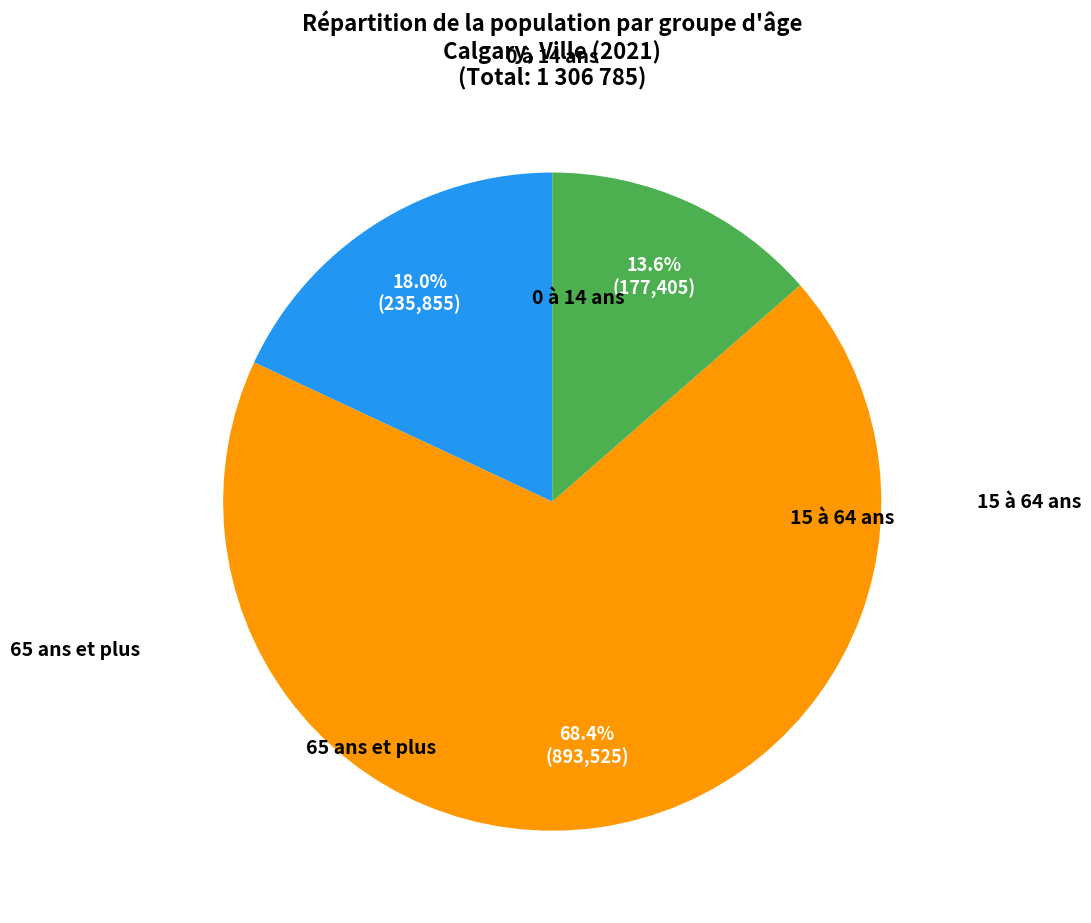

Does any single category account for the majority?

Yes